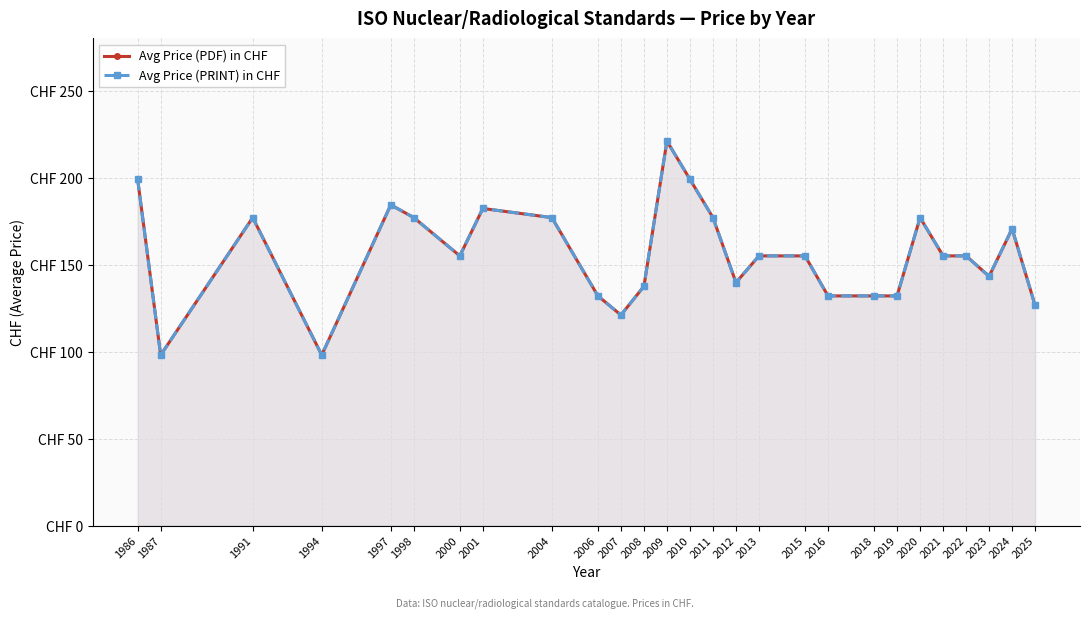

Reading right to left, transcribe all the data shown in this chart.

Avg Price (PDF) in CHF: 2025=126.5	2024=170.6	2023=143.2	2022=155.0	2021=155.0	2020=177.0	2019=132.0	2018=132.0	2016=132.0	2015=155.0	2013=155.0	2012=139.7	2011=177.0	2010=199.0	2009=221.0	2008=137.5	2007=121.0	2006=132.0	2004=177.0	2001=182.2	2000=155.0	1998=177.0	1997=184.3	1994=98.0	1991=177.0	1987=98.0	1986=199.0
Avg Price (PRINT) in CHF: 2025=126.5	2024=170.6	2023=143.2	2022=155.0	2021=155.0	2020=177.0	2019=132.0	2018=132.0	2016=132.0	2015=155.0	2013=155.0	2012=139.7	2011=177.0	2010=199.0	2009=221.0	2008=137.5	2007=121.0	2006=132.0	2004=177.0	2001=182.2	2000=155.0	1998=177.0	1997=184.3	1994=98.0	1991=177.0	1987=98.0	1986=199.0